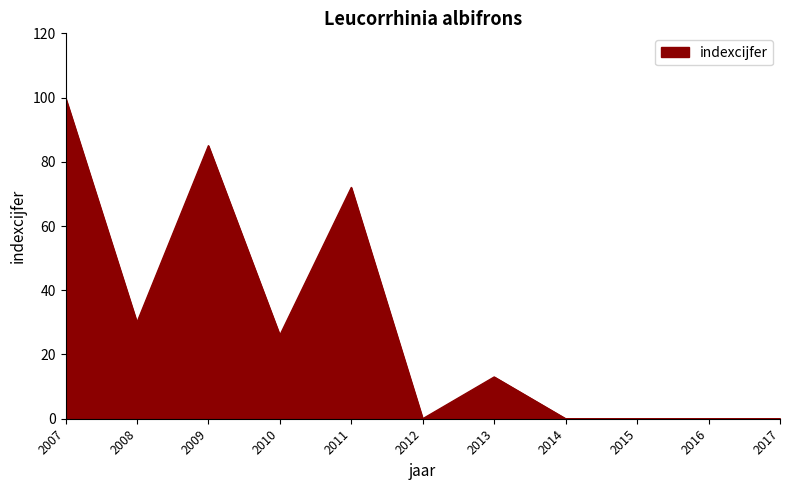

Where is the data nearest to the value 50?

2008